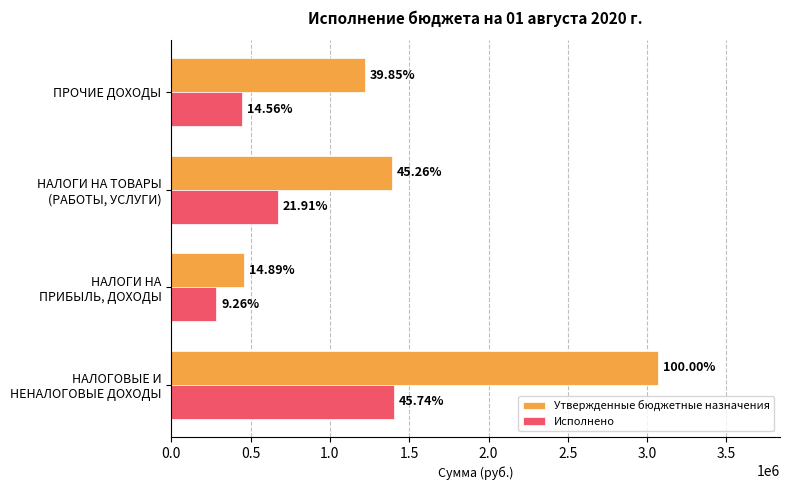

What are all the series names shown in the legend?

Утвержденные бюджетные назначения, Исполнено